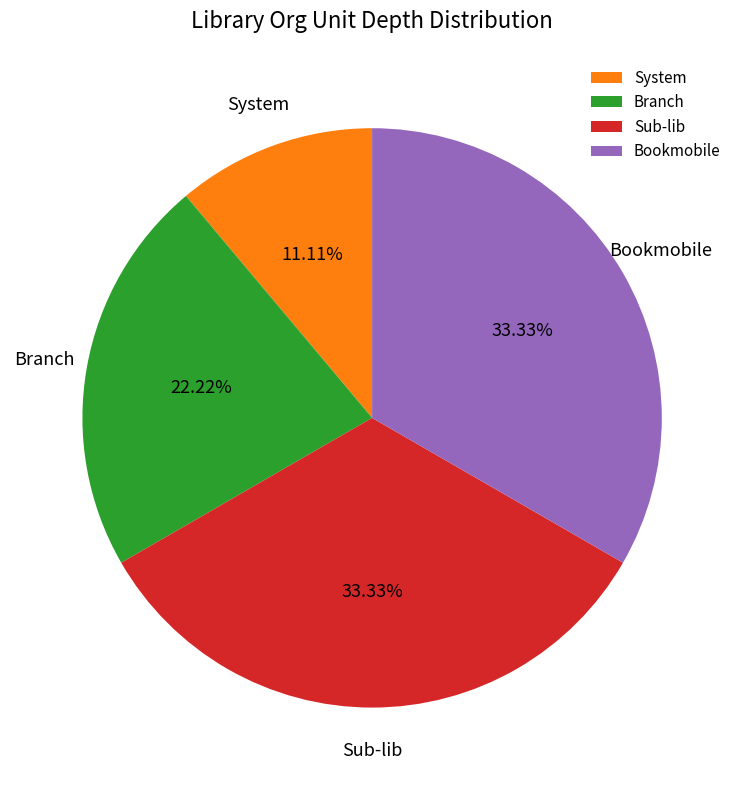

How many slices are in this pie chart?

4